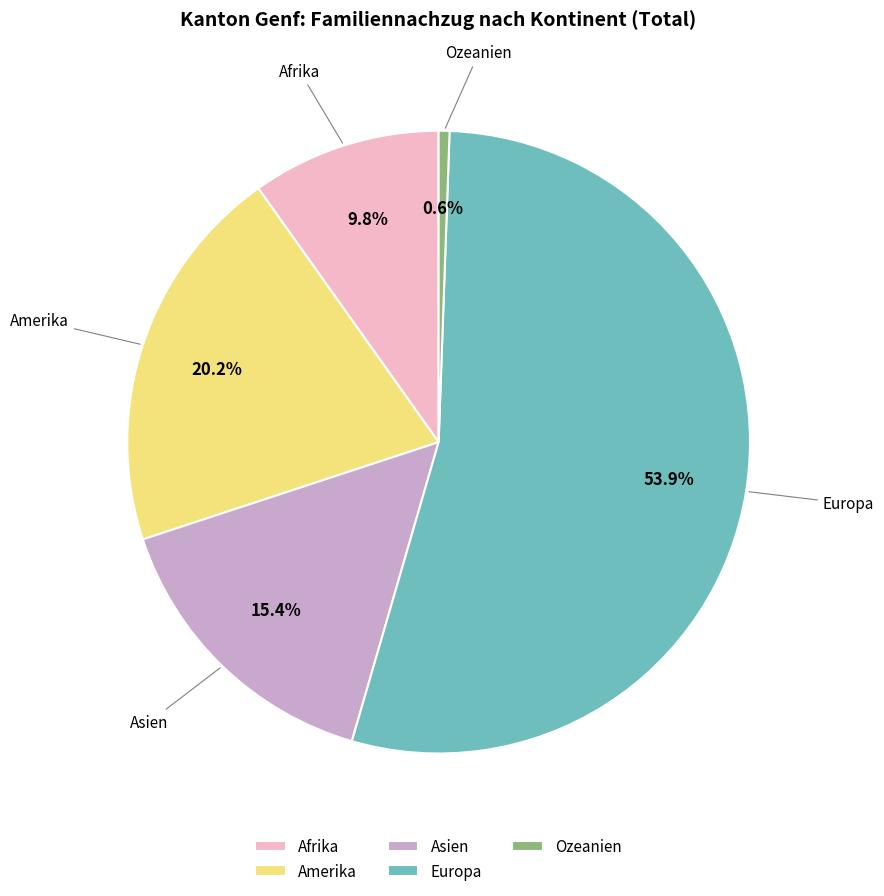

How many segments does this pie chart have?

5